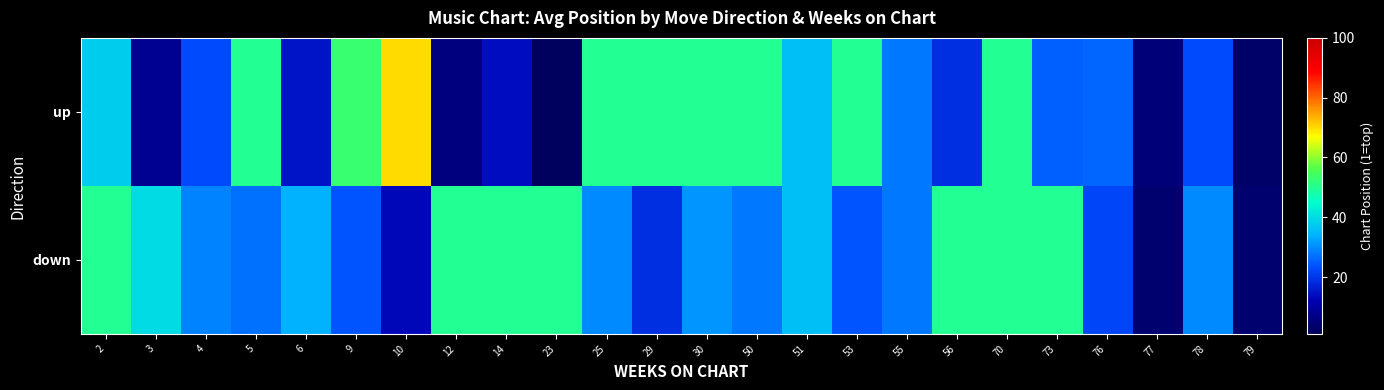

How many distinct data groups are displayed?

2